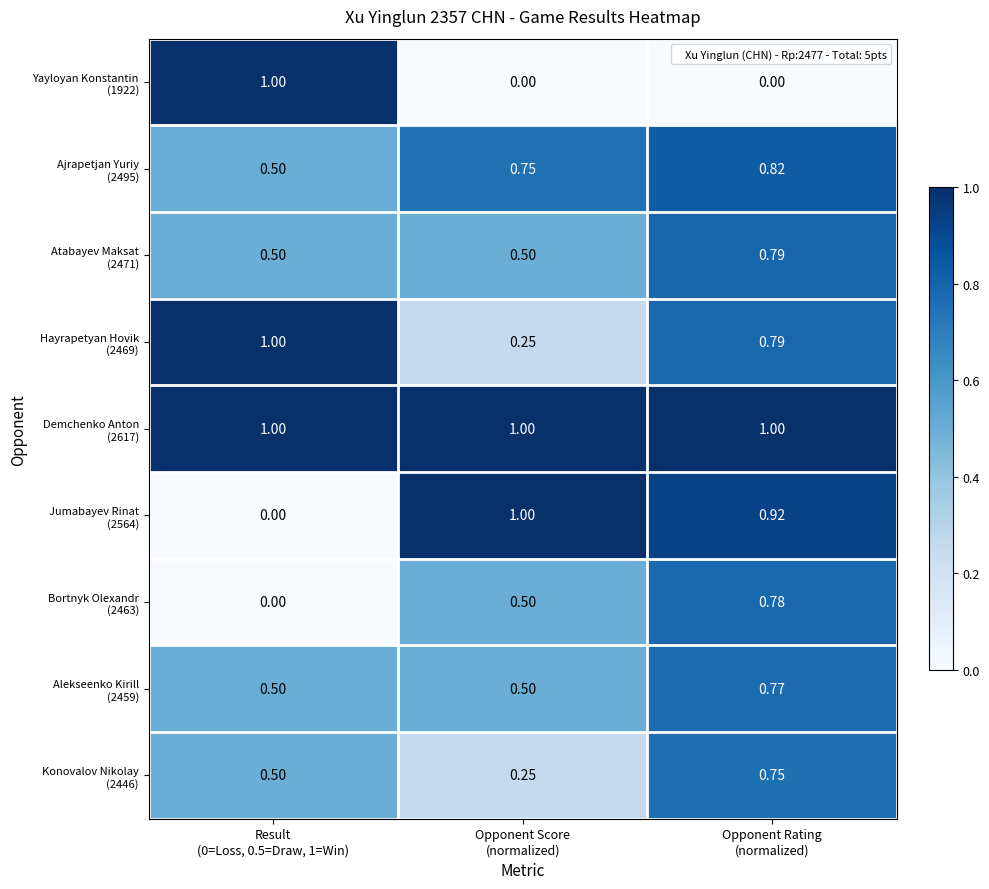

Which series has the widest spread of values?

Yayloyan Konstantin (1922)